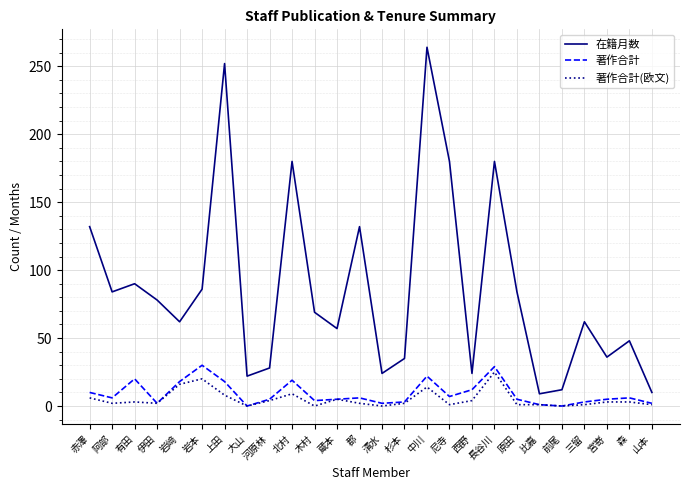

At which label does 著作合計(欧文) first exceed 3?

赤澤